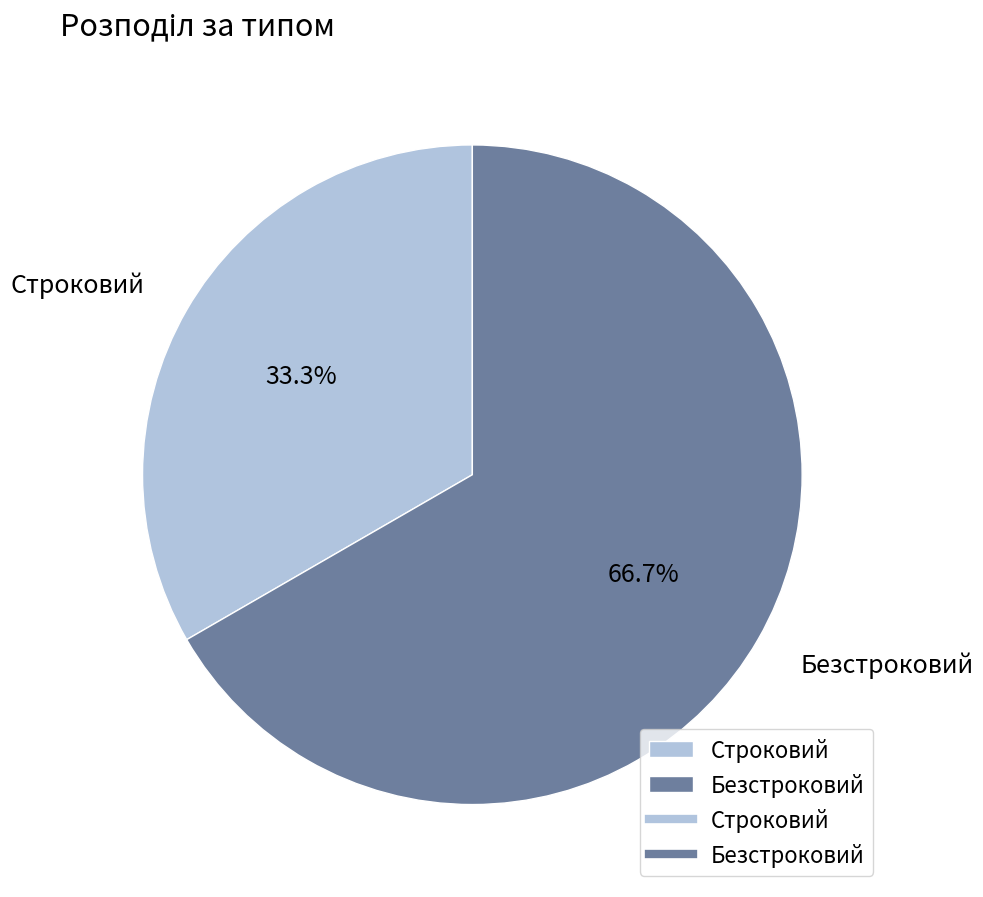

Combined, do Безстроковий and Строковий account for over 50%?

Yes